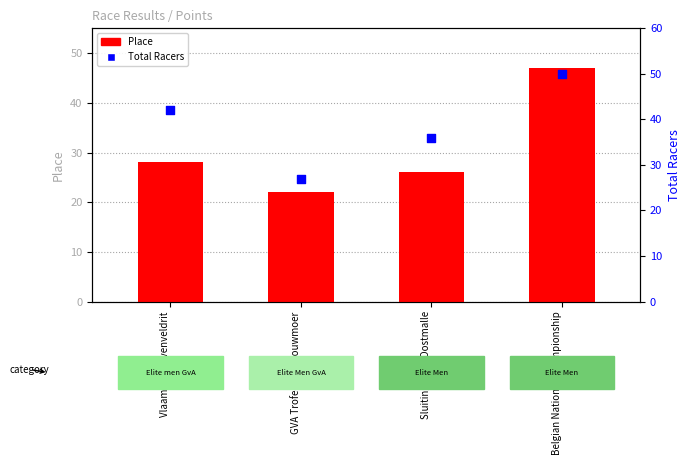

Which series has the largest Y range (max minus min)?

Place